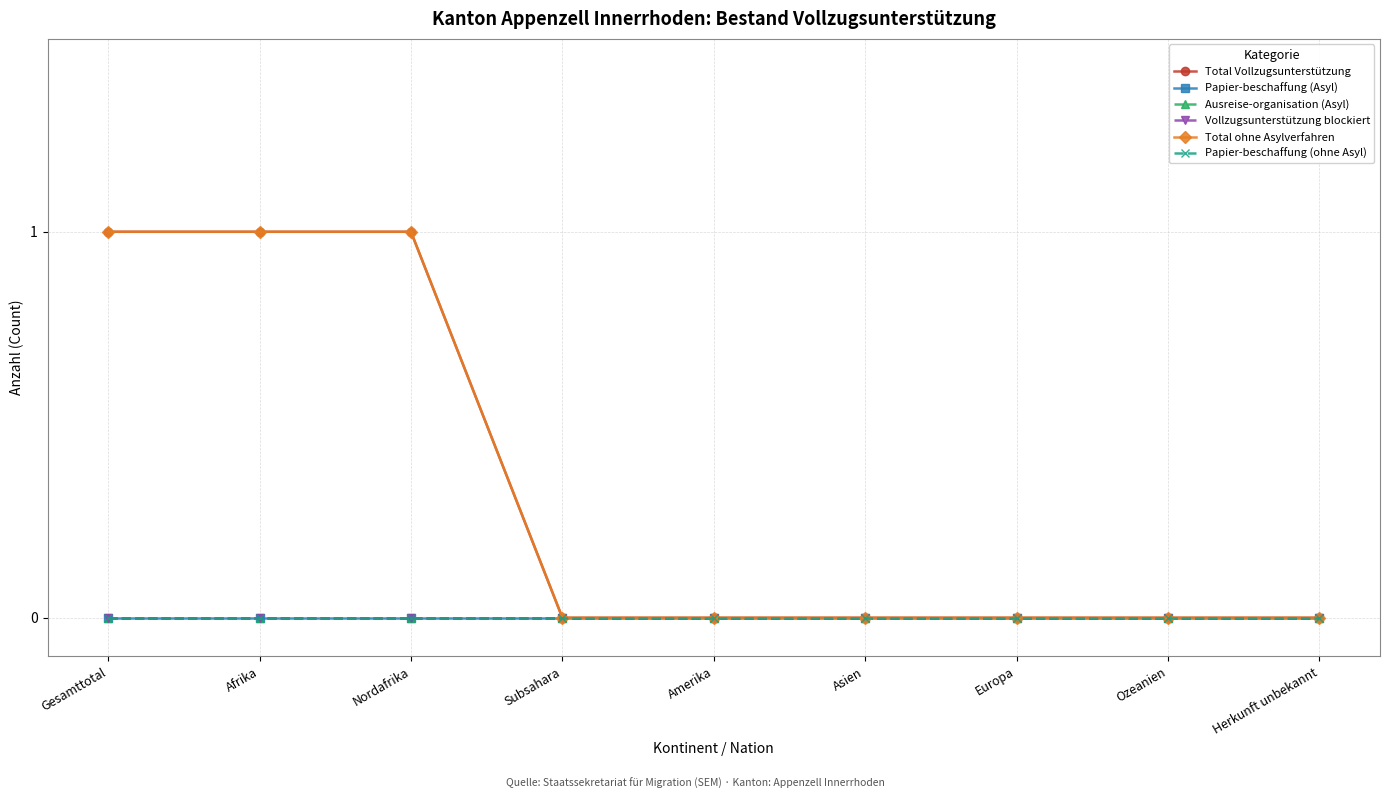

Which label corresponds to the largest value in the chart?

Gesamttotal